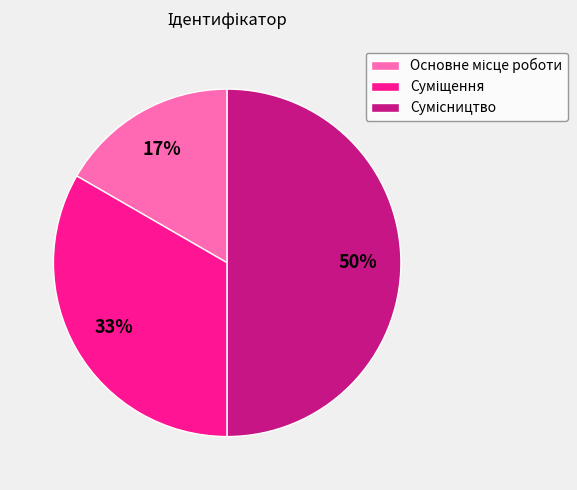

To the nearest percent, what is the average slice percentage?

33%